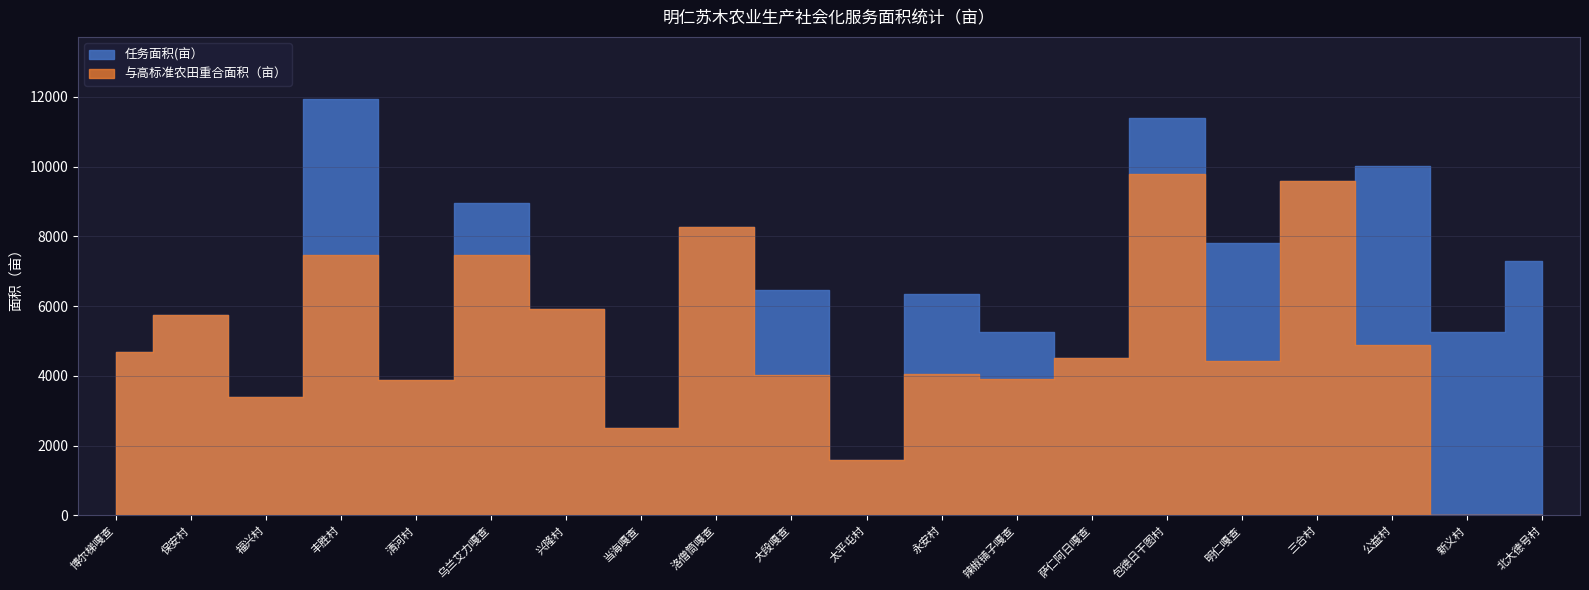

True or false: 任务面积(亩） has a value of 12571 at 北大德号村.

False